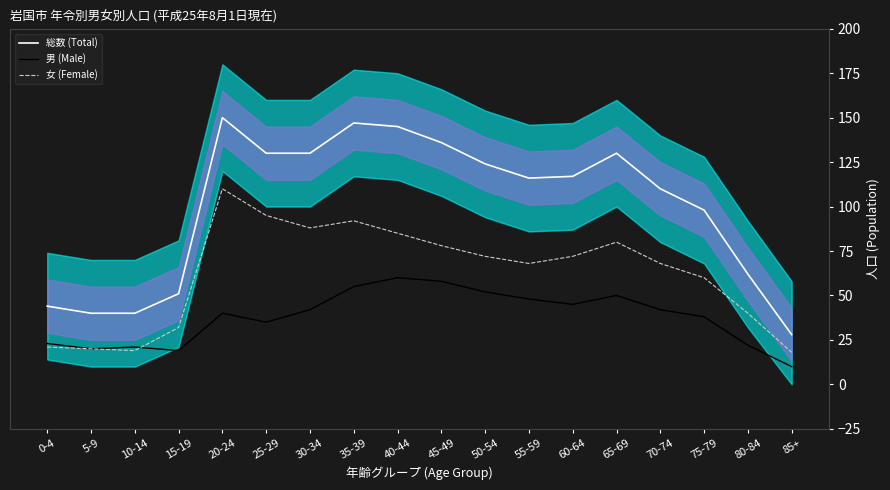

Count the number of data series in this chart.

3